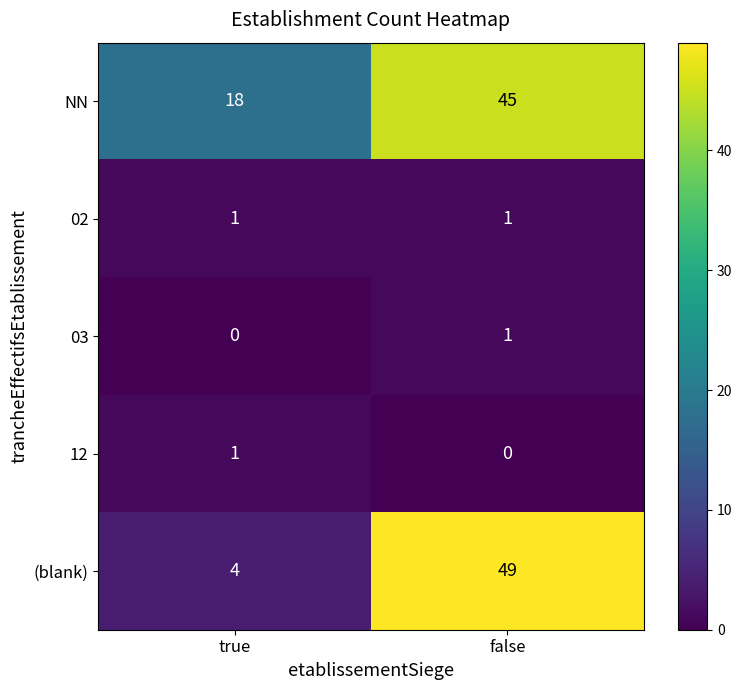

What is the average value of the NN series?

32